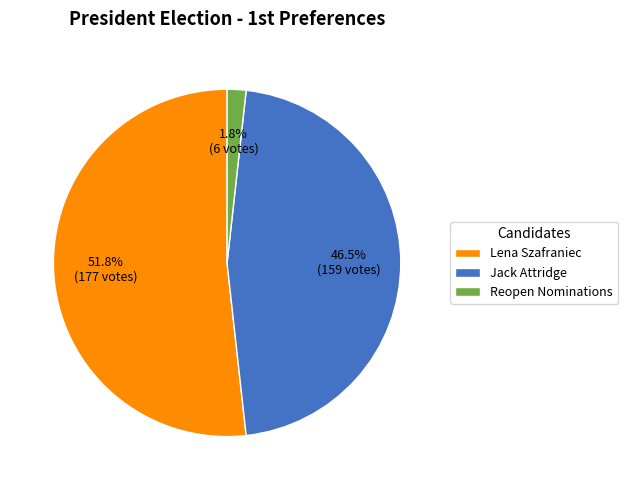

How many segments does this pie chart have?

3